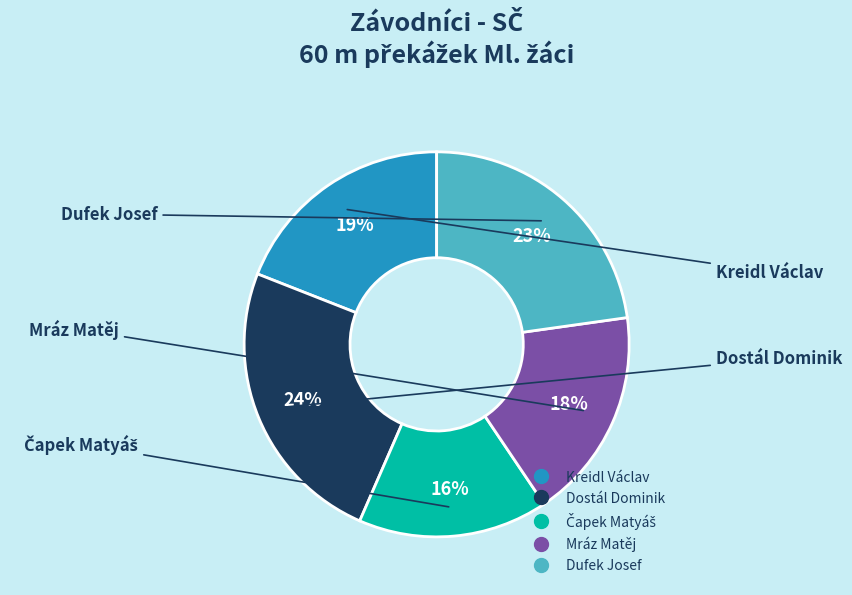

Count the number of slices in the pie.

5